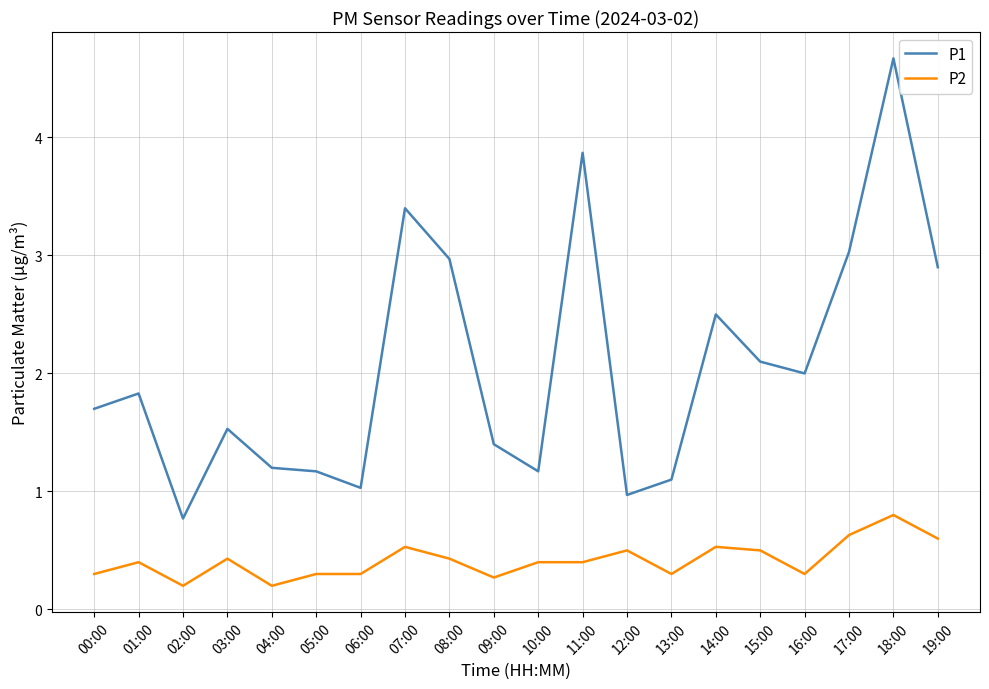

Rank the series at 03:00 from highest to lowest value.

P1, P2